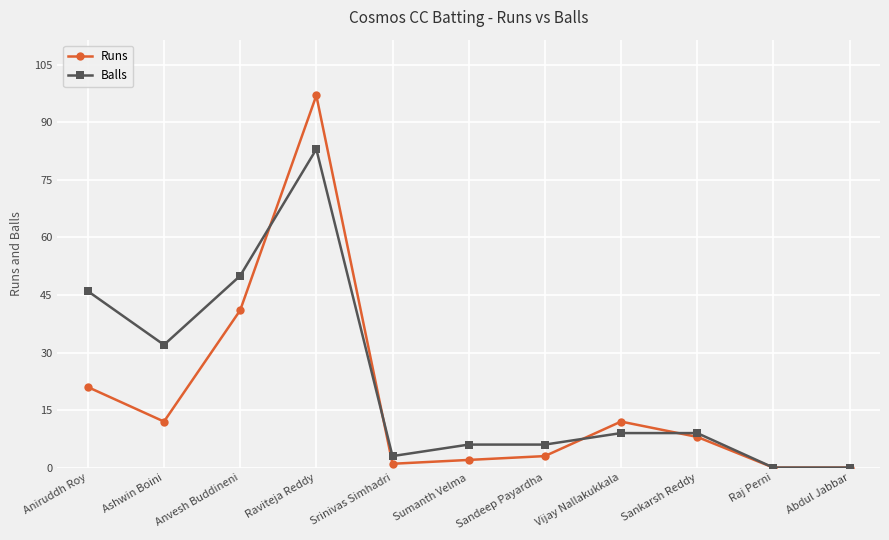

How many data points in Runs are less than 8?

5